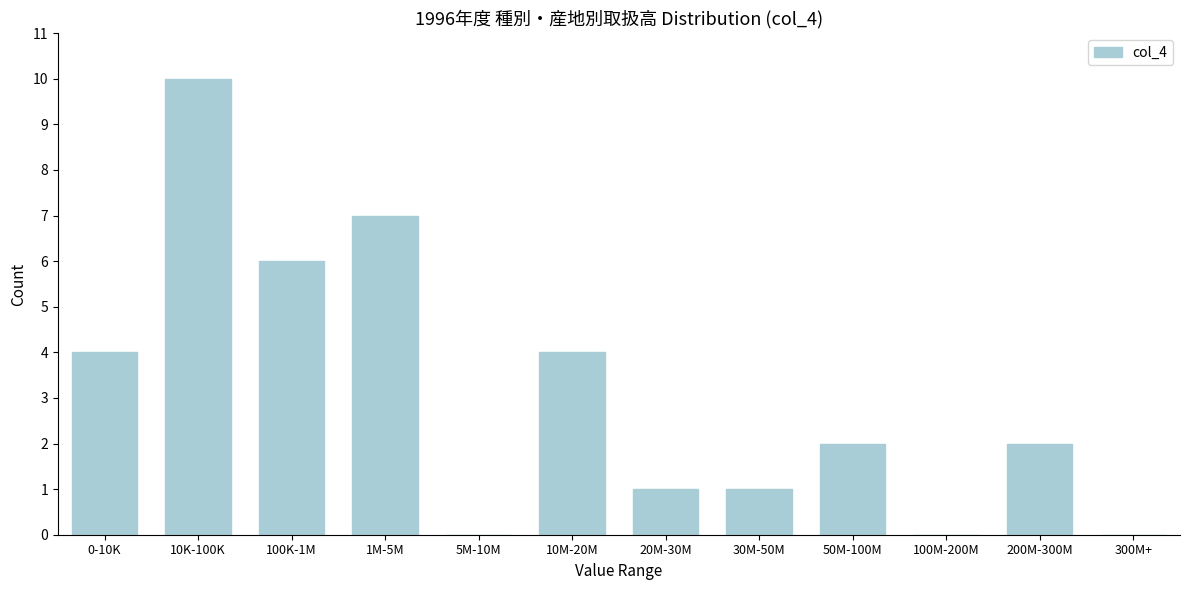

Reading left to right, extract all data points from this chart.

0-10K=4	10K-100K=10	100K-1M=6	1M-5M=7	5M-10M=0	10M-20M=4	20M-30M=1	30M-50M=1	50M-100M=2	100M-200M=0	200M-300M=2	300M+=0